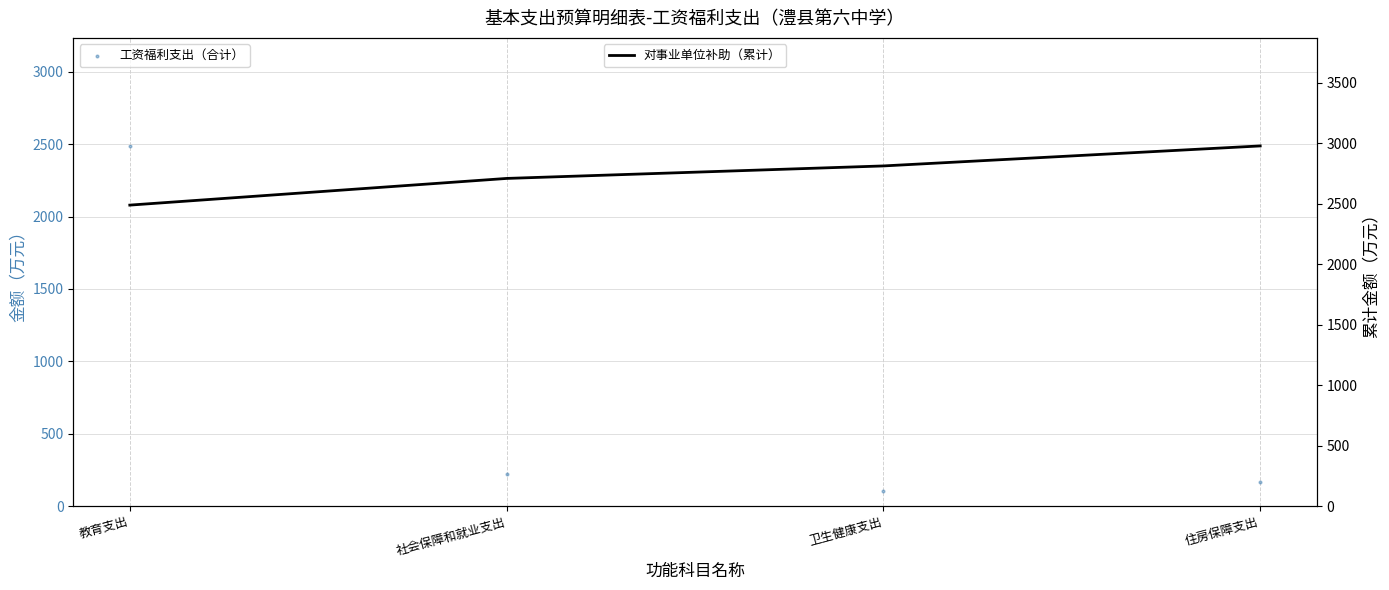

Which series has the largest total across all categories?

对事业单位补助（累计）